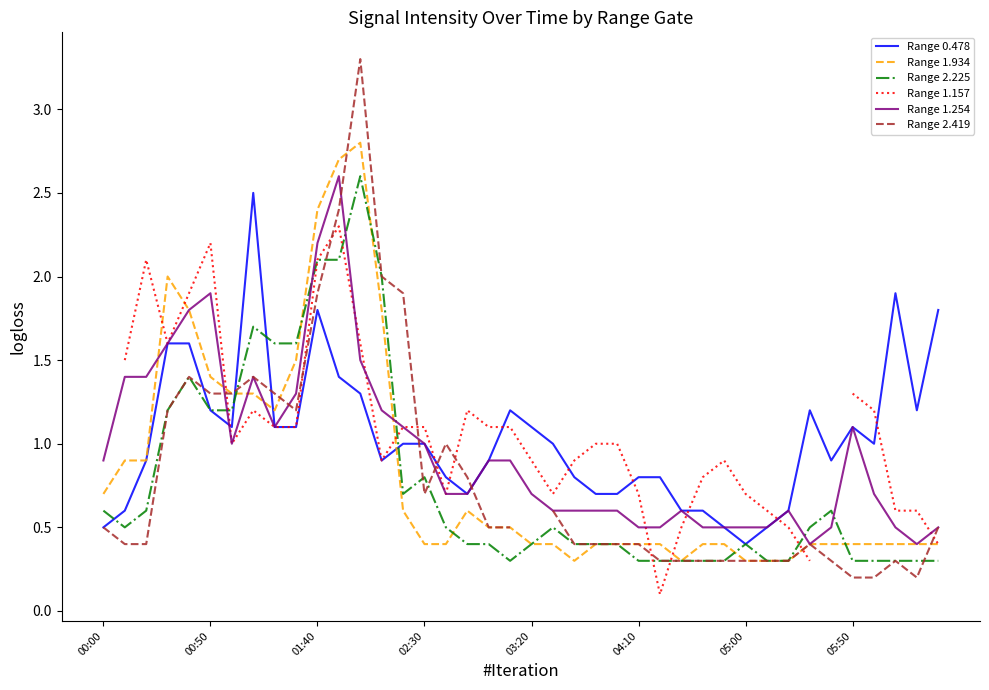

How many interior local valleys does the Range 1.254 series have?

4